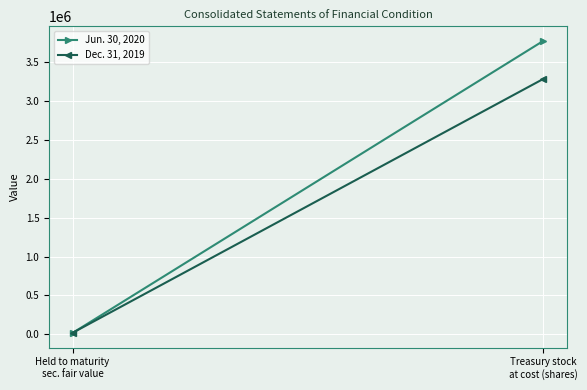

What are all the series names shown in the legend?

Jun. 30, 2020, Dec. 31, 2019